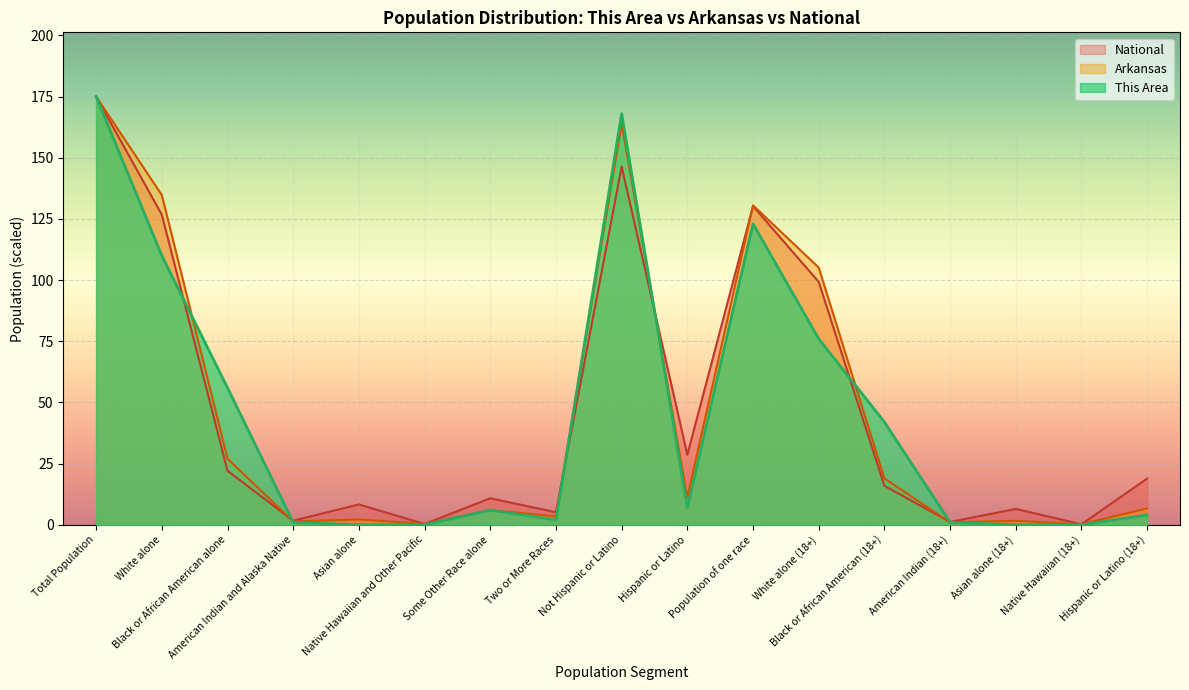

Does the chart display data point markers on the line(s)?

No